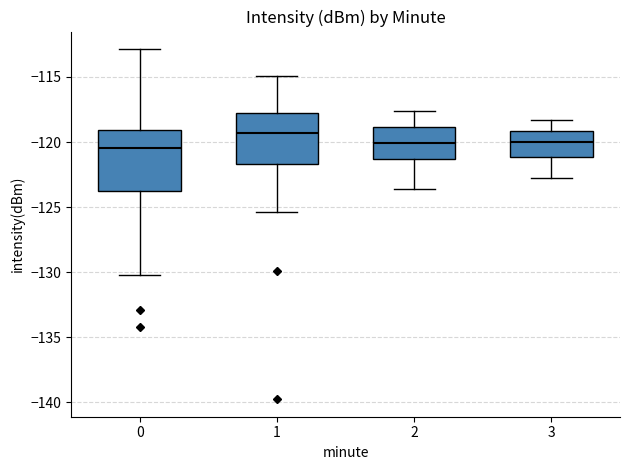

Reading left to right, read every box against the y-axis: the position of its median line, the range the box covers, and the ends of its whiskers. The values are not printed on the chart, so give them approximately, as read against the axis.

0: median -120.5, box -123.5 to -119.0, whiskers -130.0 to -113.0
1: median -119.5, box -121.5 to -118.0, whiskers -125.5 to -115.0
2: median -120.0, box -121.5 to -119.0, whiskers -123.5 to -117.5
3: median -120.0, box -121.0 to -119.0, whiskers -123.0 to -118.5